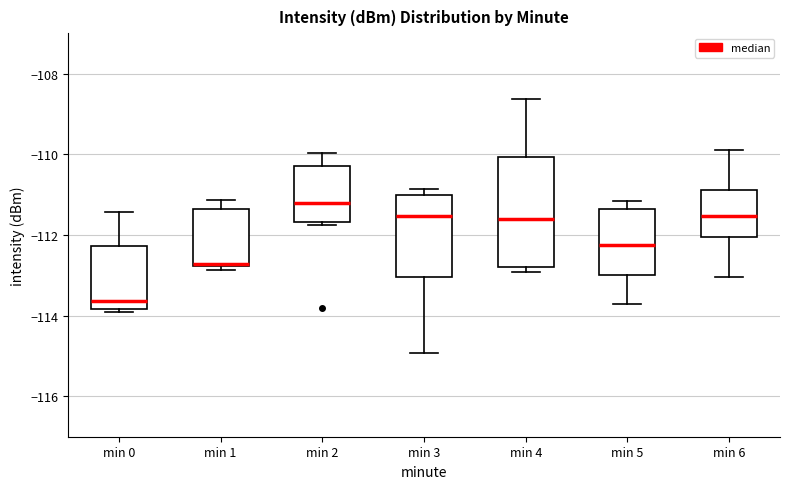

Reading left to right, transcribe this box plot: for each box, give where its median line is, the range the box spans, and where its two whiskers end, as read against the y-axis. The values are not printed on the chart, so give them approximately, as read against the axis.

min 0: median -113.6, box -113.8 to -112.2, whiskers -114.0 to -111.4
min 1: median -112.8 (just above the box's lower edge), box -112.8 to -111.4, whiskers -112.8 (just below the box's lower edge) to -111.2
min 2: median -111.2, box -111.6 to -110.2, whiskers -111.8 to -110.0
min 3: median -111.6, box -113.0 to -111.0, whiskers -115.0 to -110.8
min 4: median -111.6, box -112.8 to -110.0, whiskers -113.0 to -108.6
min 5: median -112.2, box -113.0 to -111.4, whiskers -113.8 to -111.2
min 6: median -111.6, box -112.0 to -110.8, whiskers -113.0 to -109.8